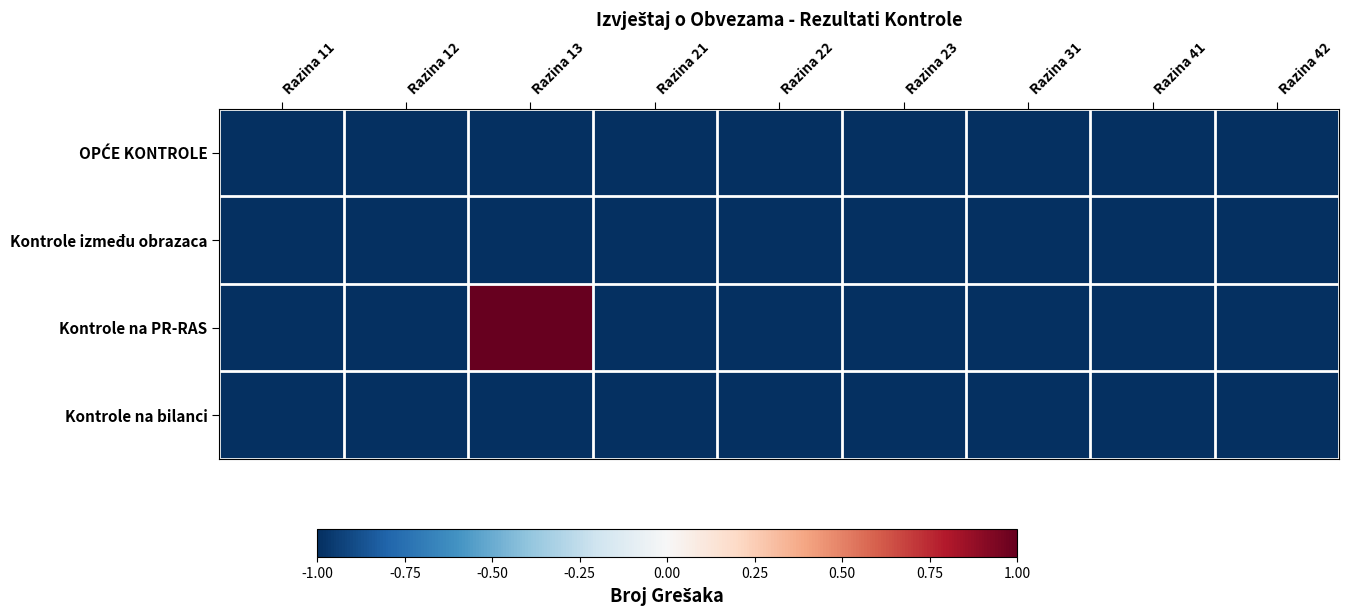

Between Razina 42 and Razina 31, which is larger?

Razina 42